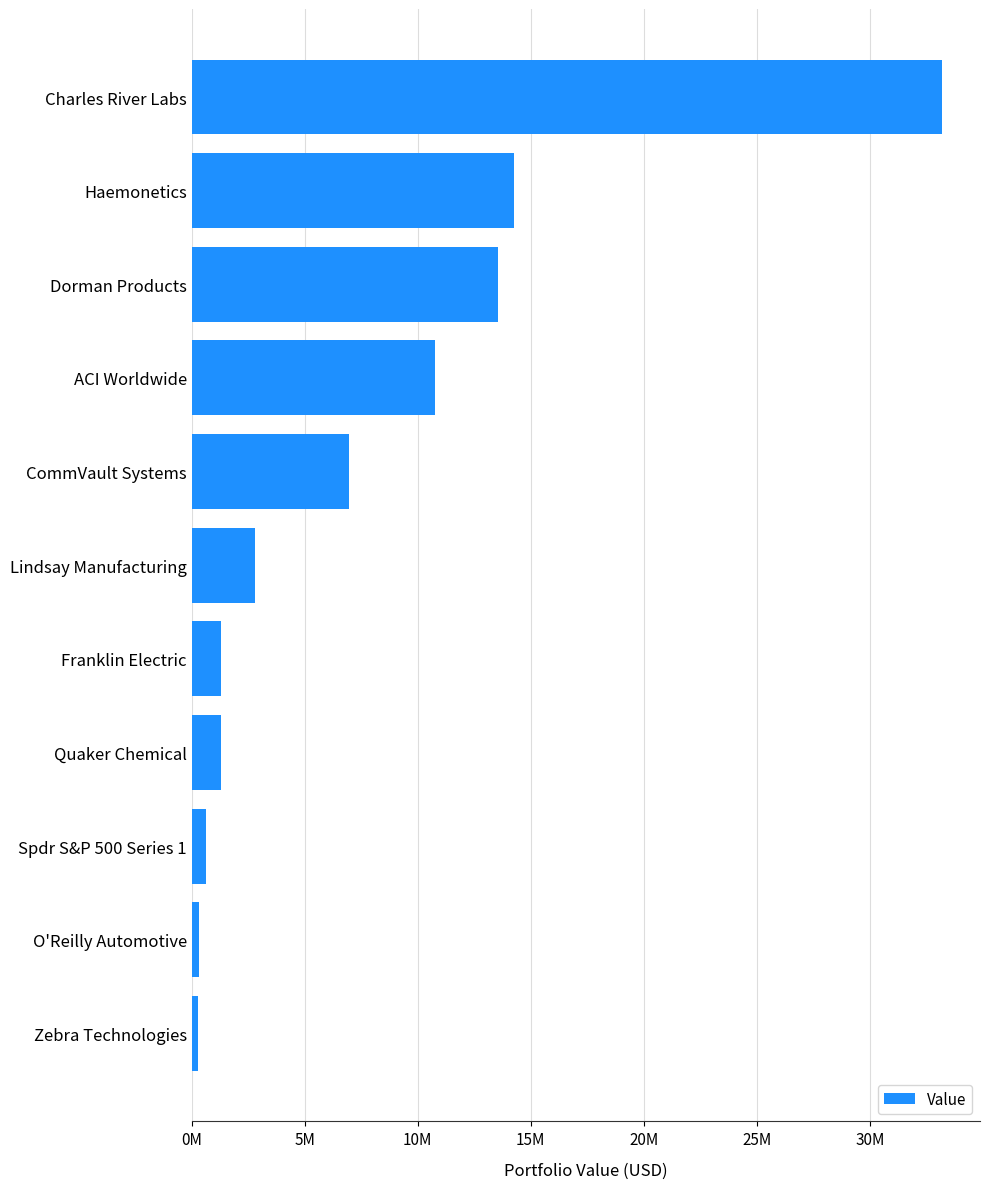

Does the chart contain any negative values?

No